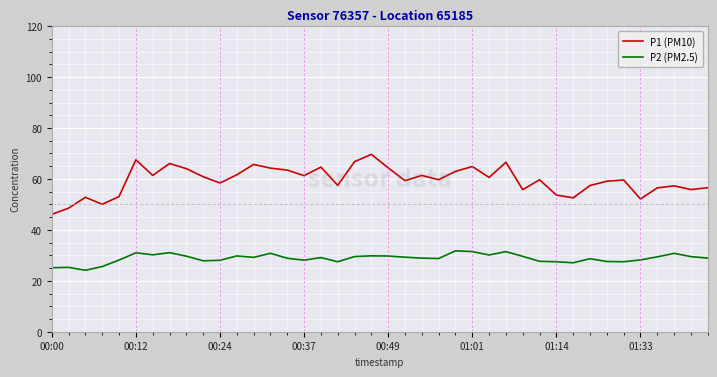

What is the difference between the maximum and minimum values in the P2 (PM2.5) series?

7.6